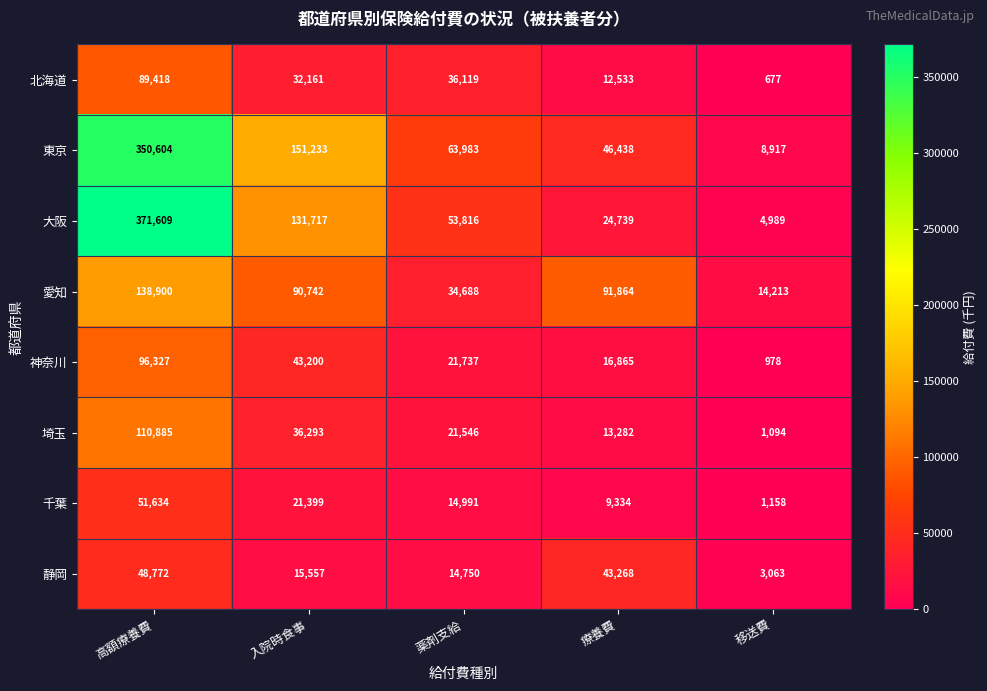

List the series in order of their peak value, highest first.

大阪, 東京, 愛知, 埼玉, 神奈川, 北海道, 千葉, 静岡